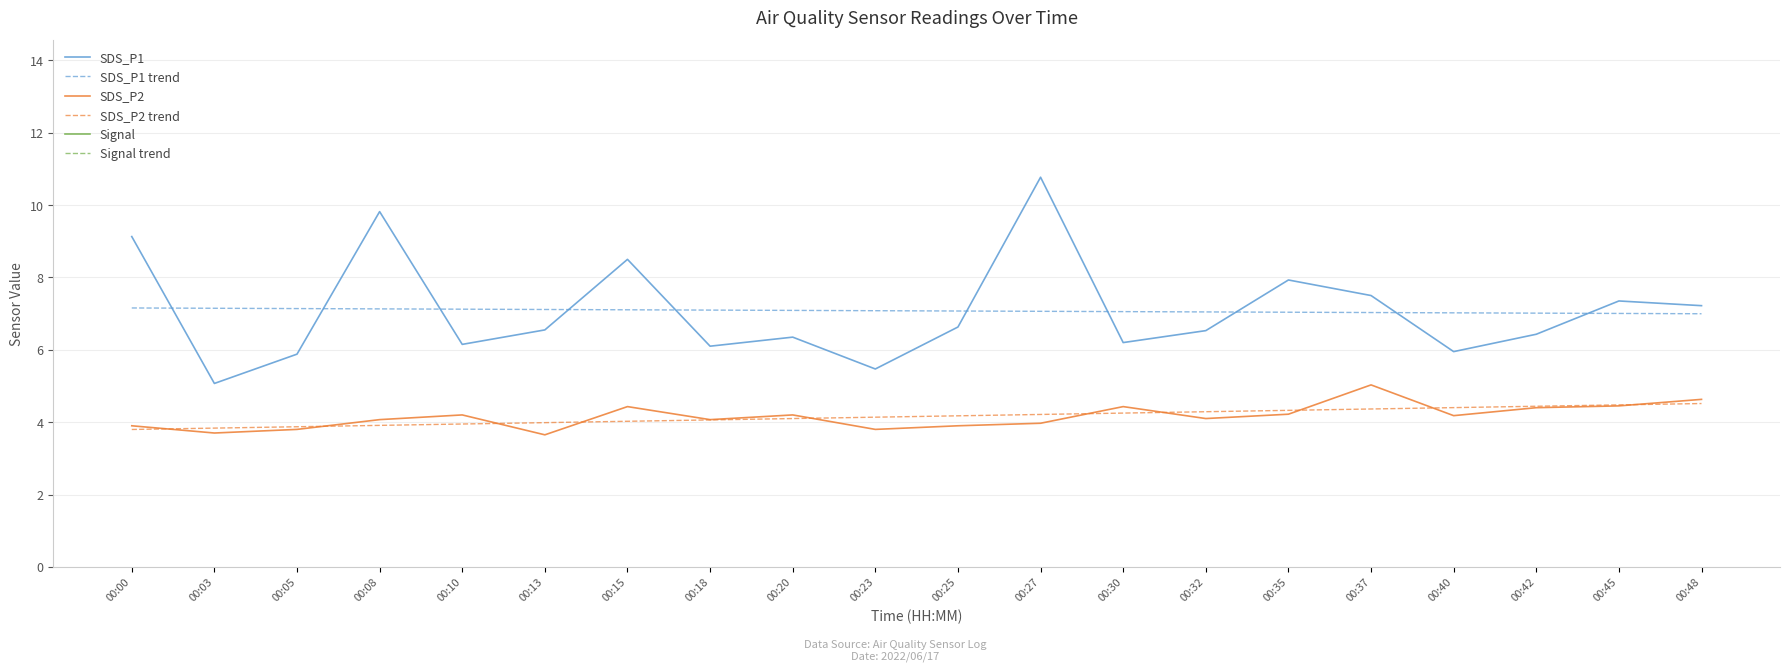

Reading left to right, transcribe all the data shown in this chart.

SDS_P1: 00:00=9.1	00:03=5.1	00:05=5.9	00:08=9.8	00:10=6.2	00:13=6.5	00:15=8.5	00:18=6.1	00:20=6.3	00:23=5.5	00:25=6.6	00:27=10.8	00:30=6.2	00:32=6.5	00:35=7.9	00:37=7.5	00:40=6.0	00:42=6.4	00:45=7.3	00:48=7.2
SDS_P1 trend: 00:00=7.2	00:03=7.1	00:05=7.1	00:08=7.1	00:10=7.1	00:13=7.1	00:15=7.1	00:18=7.1	00:20=7.1	00:23=7.1	00:25=7.1	00:27=7.1	00:30=7.1	00:32=7.0	00:35=7.0	00:37=7.0	00:40=7.0	00:42=7.0	00:45=7.0	00:48=7.0
SDS_P2: 00:00=3.9	00:03=3.7	00:05=3.8	00:08=4.1	00:10=4.2	00:13=3.6	00:15=4.4	00:18=4.1	00:20=4.2	00:23=3.8	00:25=3.9	00:27=4.0	00:30=4.4	00:32=4.1	00:35=4.2	00:37=5.0	00:40=4.2	00:42=4.4	00:45=4.5	00:48=4.6
SDS_P2 trend: 00:00=3.8	00:03=3.8	00:05=3.9	00:08=3.9	00:10=3.9	00:13=4.0	00:15=4.0	00:18=4.1	00:20=4.1	00:23=4.1	00:25=4.2	00:27=4.2	00:30=4.3	00:32=4.3	00:35=4.3	00:37=4.4	00:40=4.4	00:42=4.4	00:45=4.5	00:48=4.5
Signal: 00:00=-64.0	00:03=-64.0	00:05=-64.0	00:08=-64.0	00:10=-65.0	00:13=-64.0	00:15=-64.0	00:18=-64.0	00:20=-65.0	00:23=-64.0	00:25=-64.0	00:27=-64.0	00:30=-64.0	00:32=-64.0	00:35=-64.0	00:37=-64.0	00:40=-63.0	00:42=-64.0	00:45=-62.0	00:48=-63.0
Signal trend: 00:00=-64.5	00:03=-64.4	00:05=-64.4	00:08=-64.3	00:10=-64.2	00:13=-64.2	00:15=-64.1	00:18=-64.1	00:20=-64.0	00:23=-63.9	00:25=-63.9	00:27=-63.8	00:30=-63.7	00:32=-63.7	00:35=-63.6	00:37=-63.6	00:40=-63.5	00:42=-63.4	00:45=-63.4	00:48=-63.3